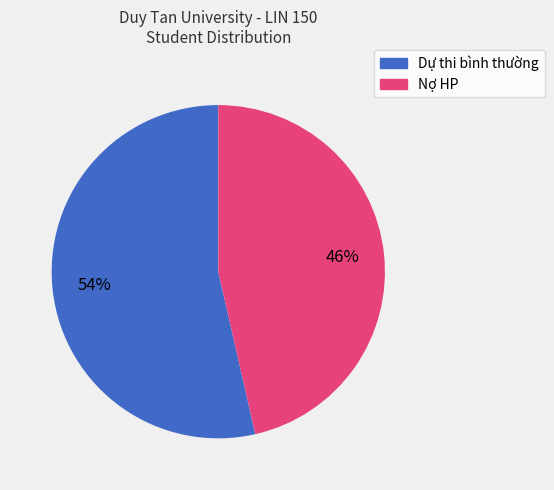

To the nearest percent, what is the average slice percentage?

50%